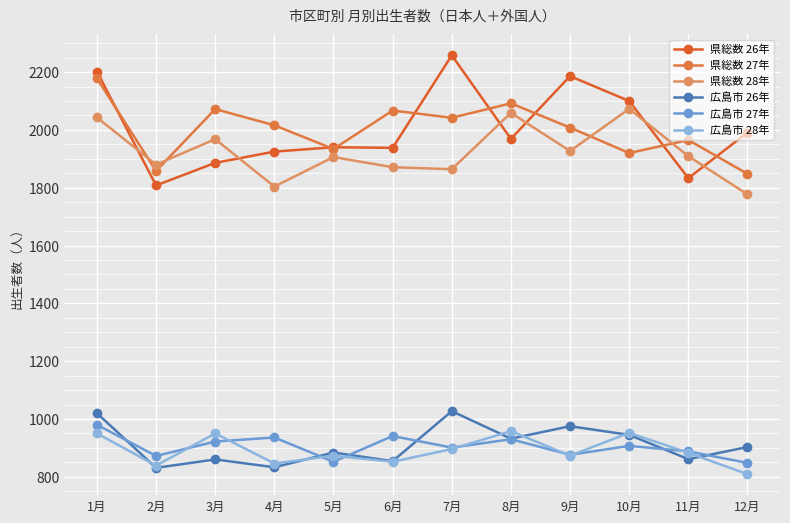

Where is the first local maximum for 広島市 26年?

3月